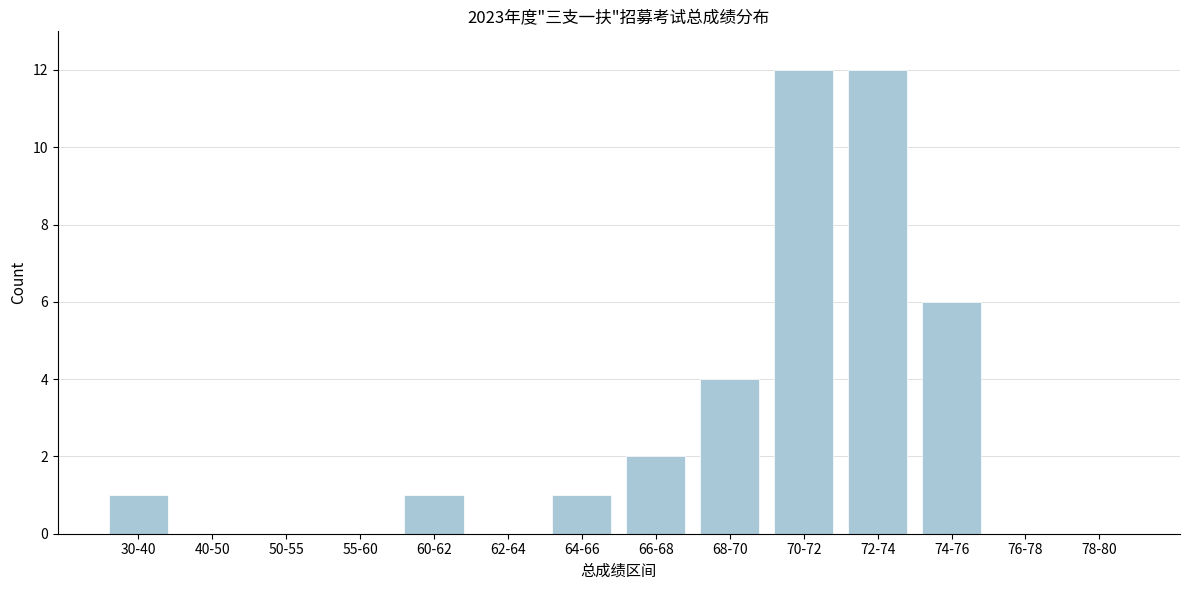

Reading left to right, list all the values displayed in this chart.

30-40=1	40-50=0	50-55=0	55-60=0	60-62=1	62-64=0	64-66=1	66-68=2	68-70=4	70-72=12	72-74=12	74-76=6	76-78=0	78-80=0